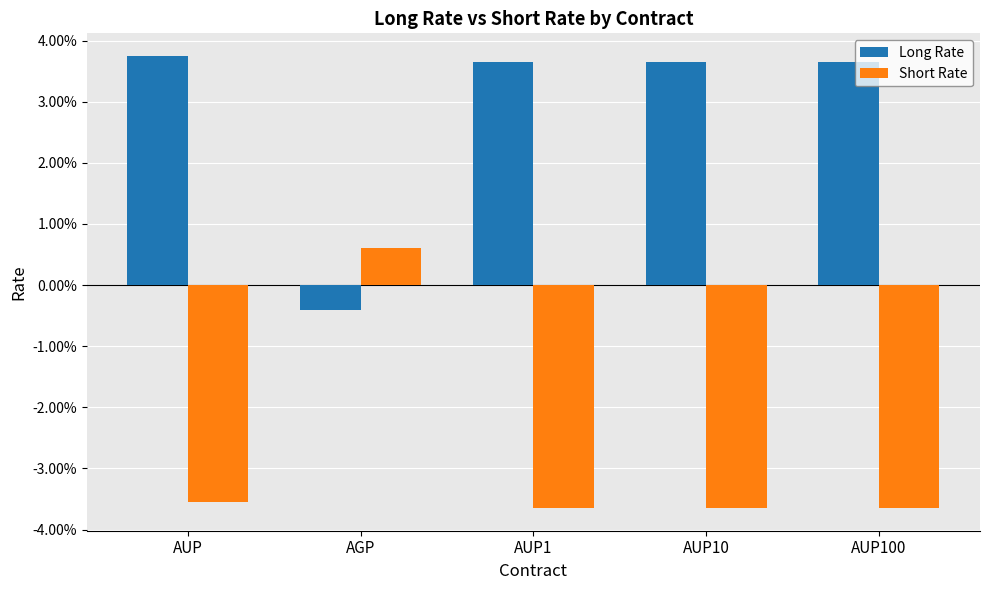

Rank the series at AUP10 from highest to lowest value.

Long Rate, Short Rate